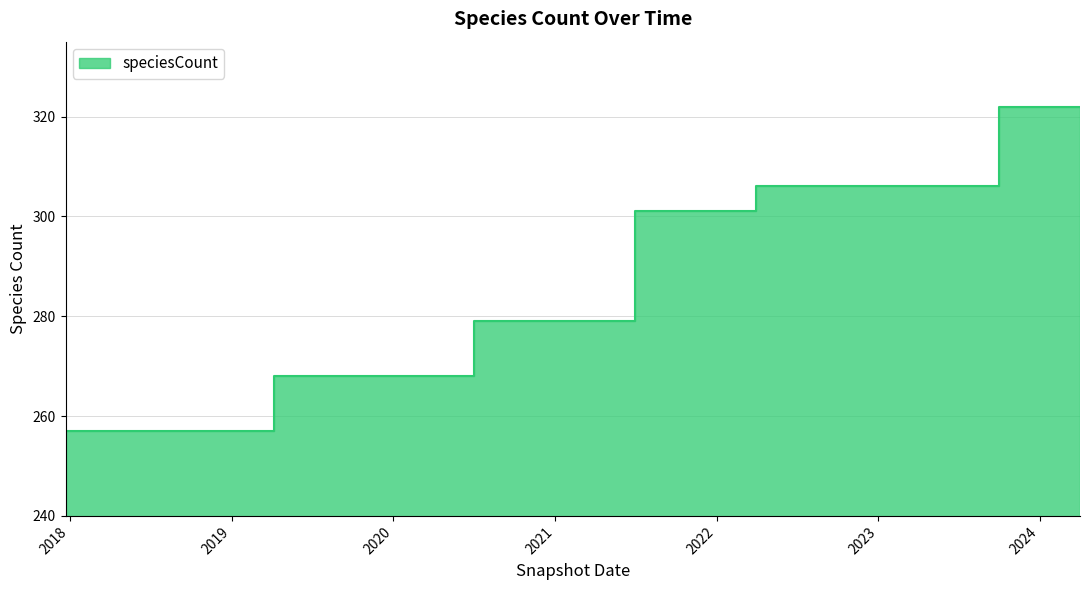

What is the average value?

286